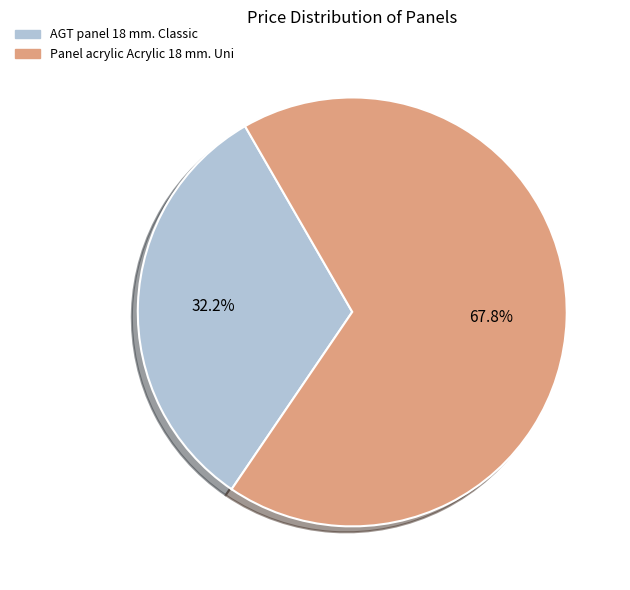

To the nearest percent, what portion does Panel acrylic Acrylic 18 mm. Uni represent?

68%